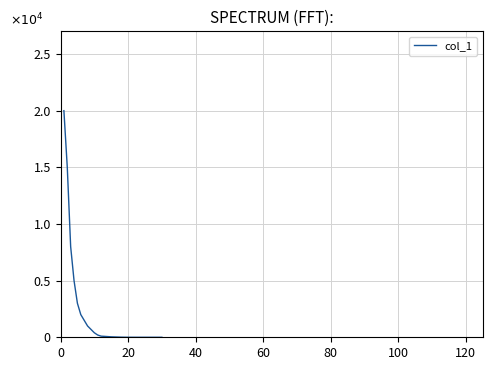

True or false: the data has more than 0 interior local peaks.

False